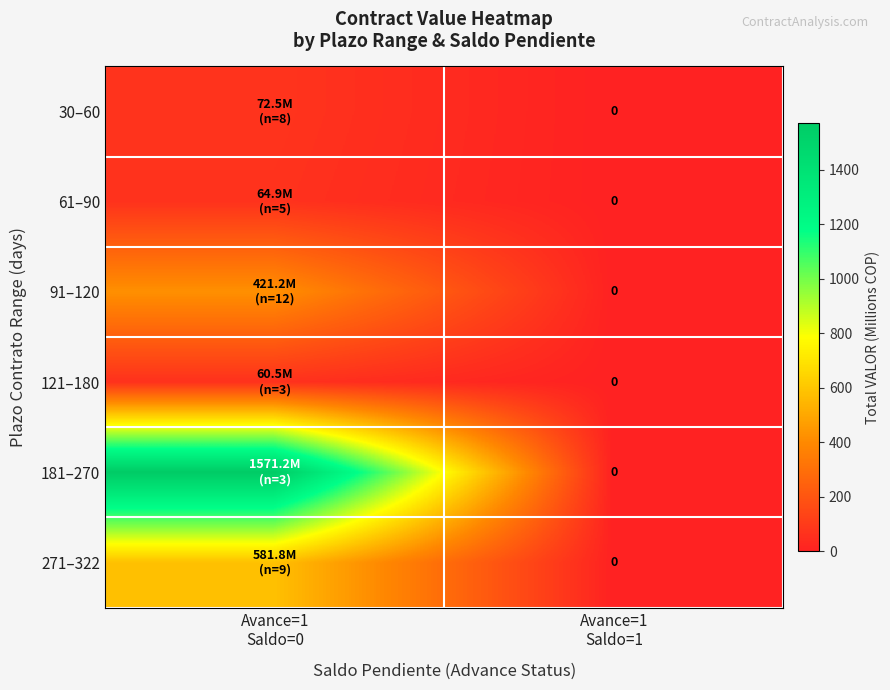

What is the difference between the 61–90 values at Avance=1 Saldo=0 and Avance=1 Saldo=1?

64.9